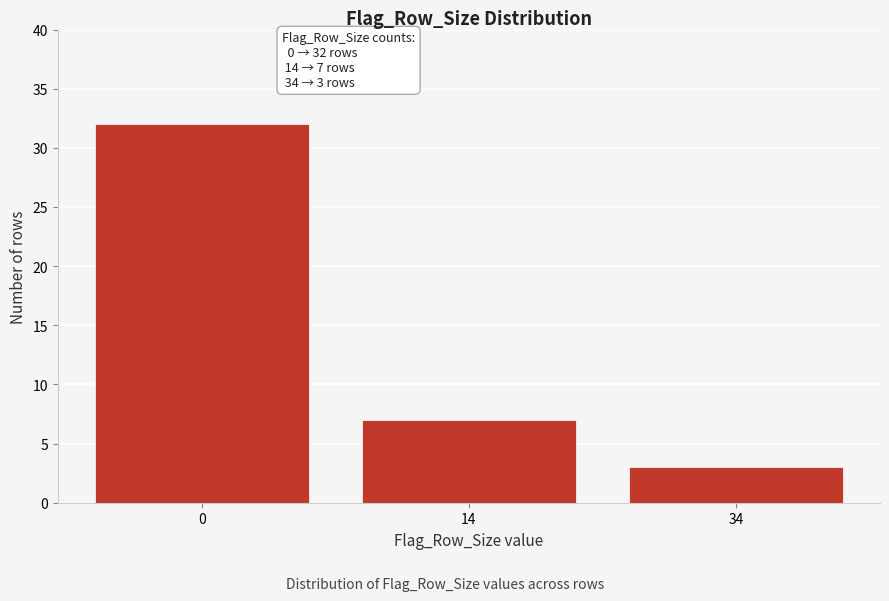

Reading left to right, list all the values displayed in this chart.

0=32	14=7	34=3